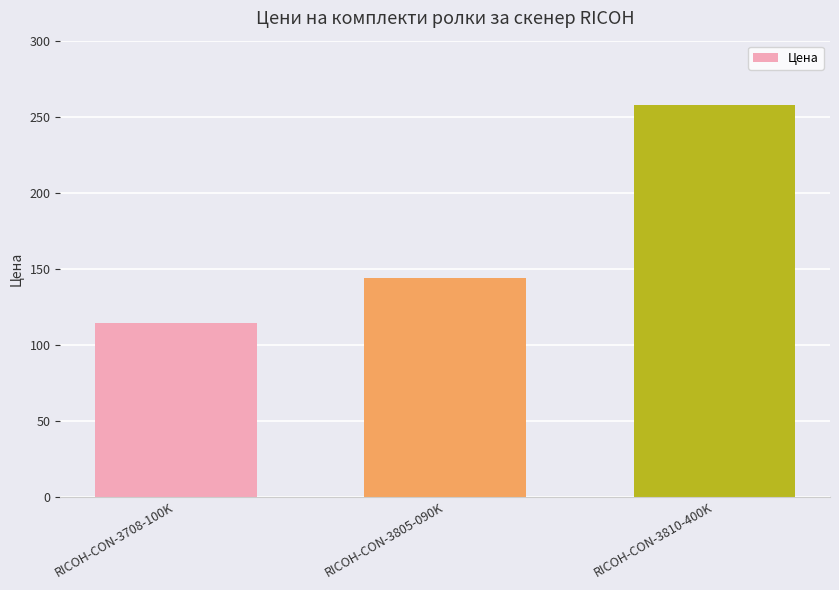

What position from the right is RICOH-CON-3810-400K?

1